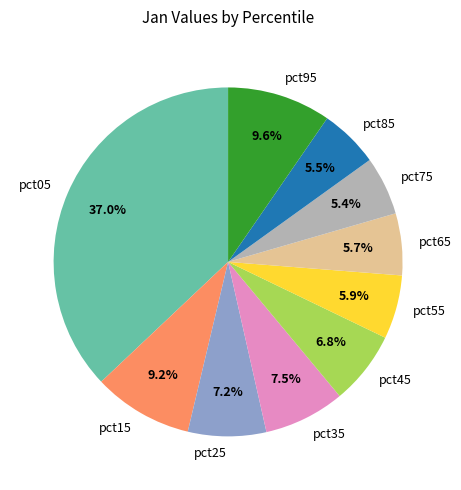

Which has a higher value, pct95 or pct65?

pct95